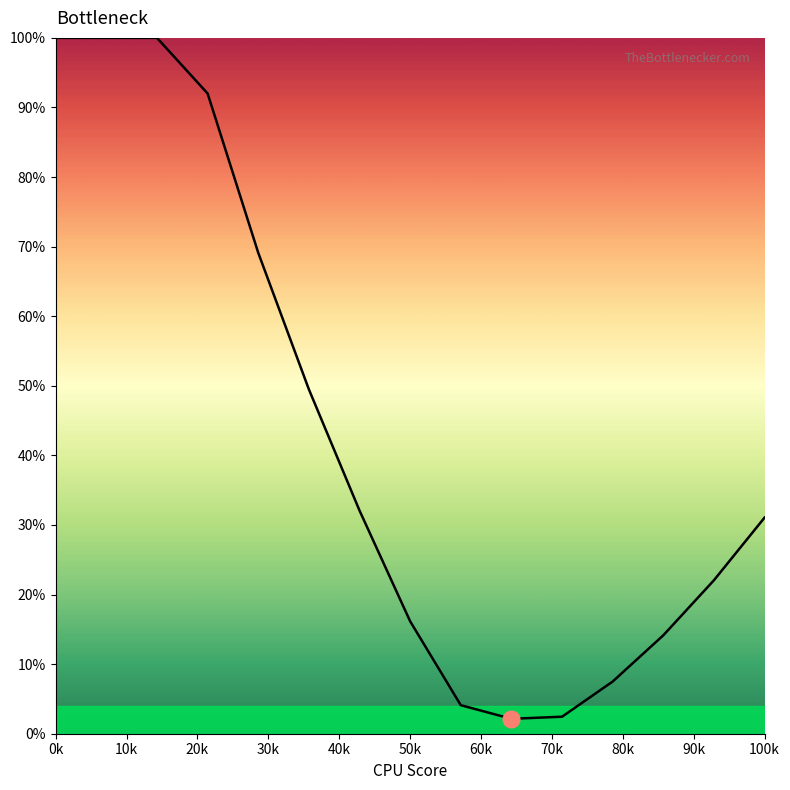

What is the greatest value displayed?

100.0